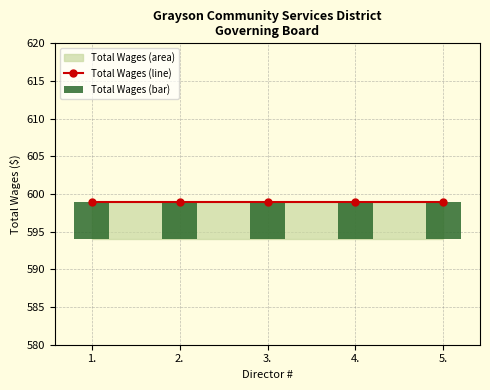

What is the label of the 3rd bar from the left?

3.